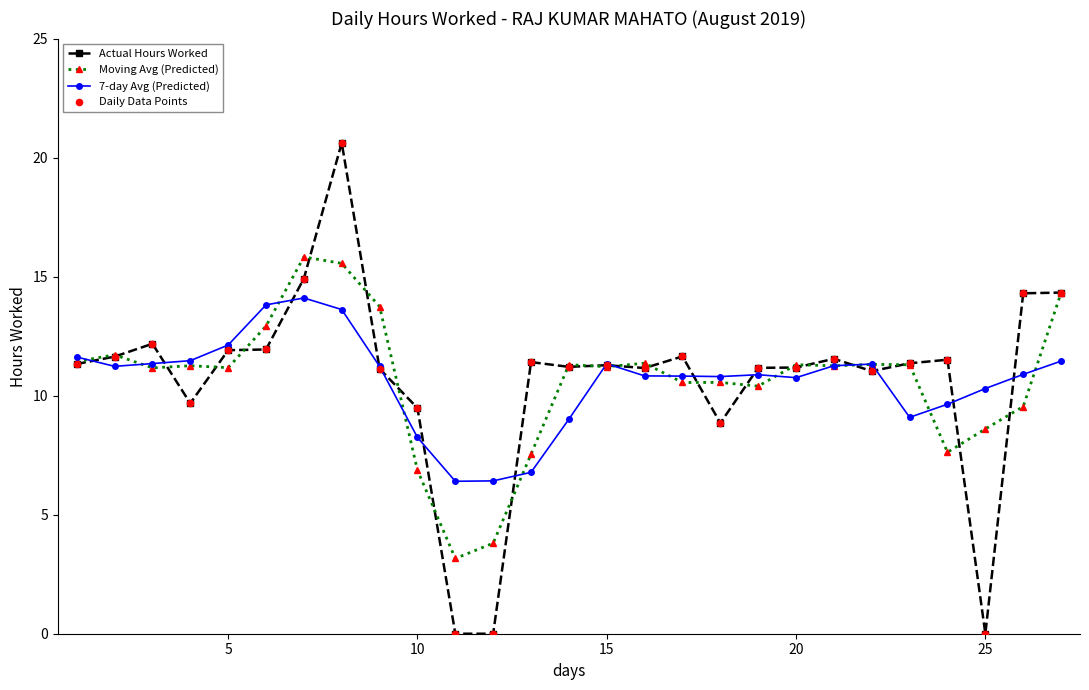

At how many categories does at least one series exceed 6?

27